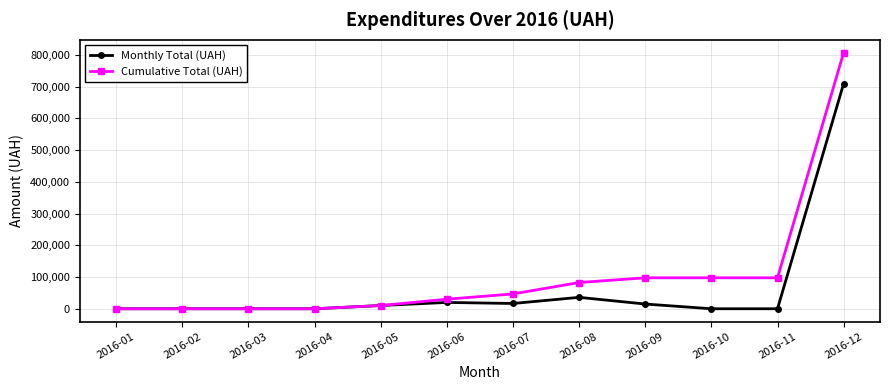

What is the maximum value shown in the chart?

806768.6